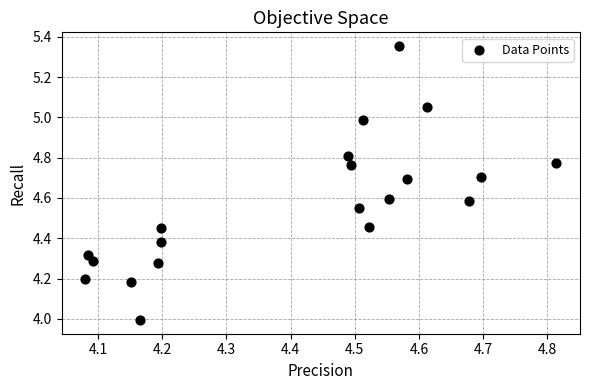

What is the range of X values (max minus min)?

0.7